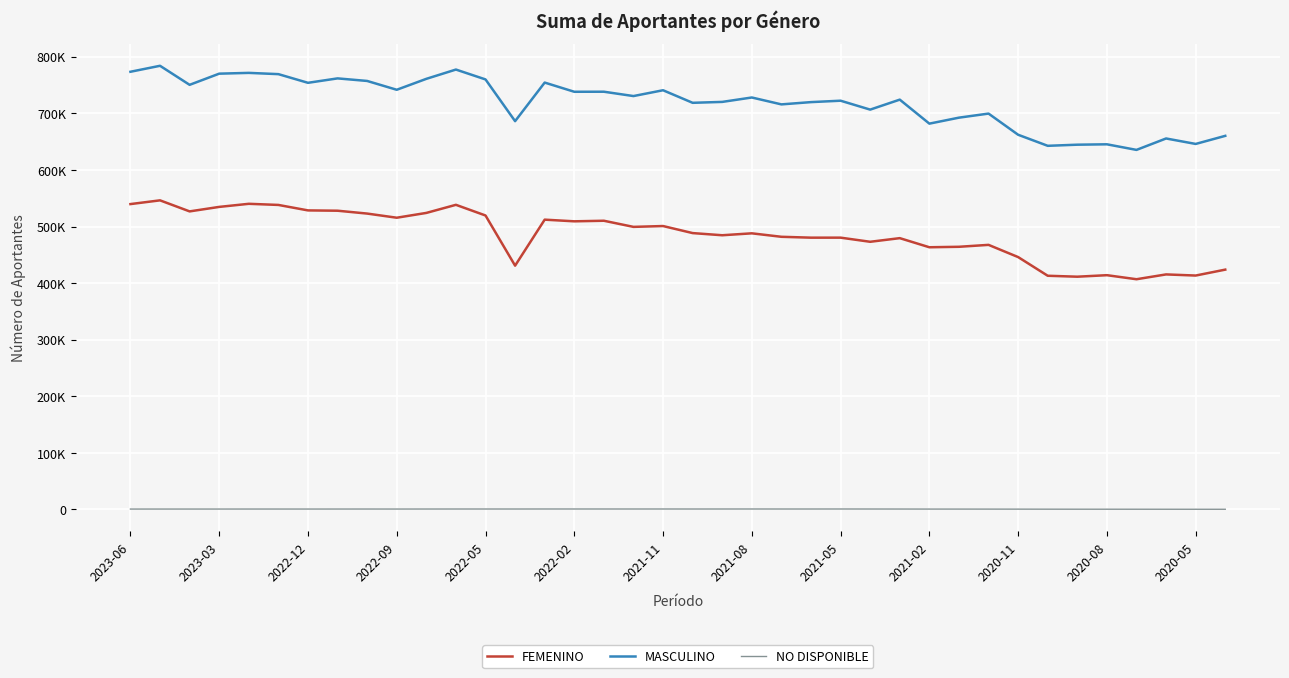

Does the chart have visible grid lines?

Yes